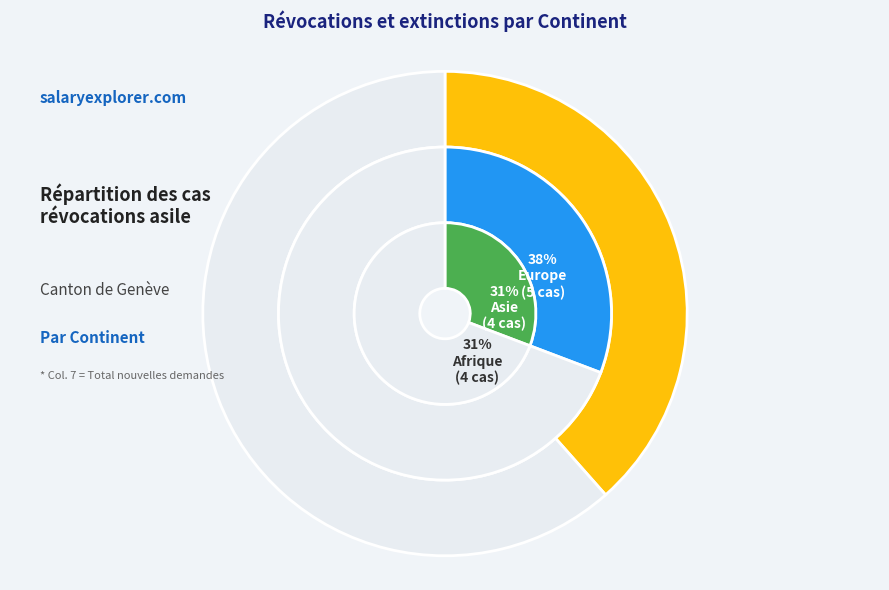

What percentage is the Europe slice, to the nearest percent?

38%